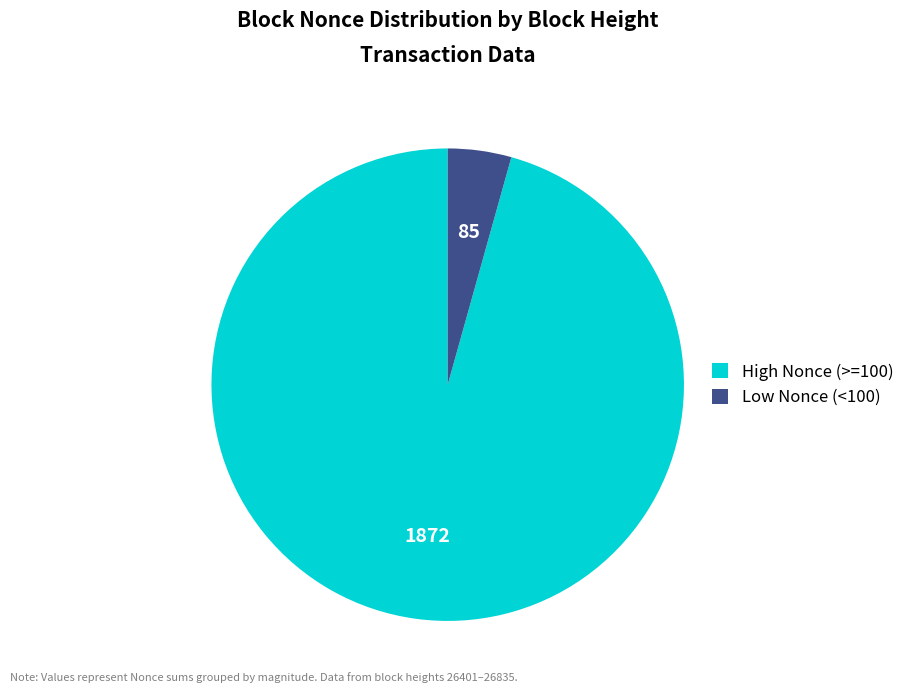

How many segments does this pie chart have?

2